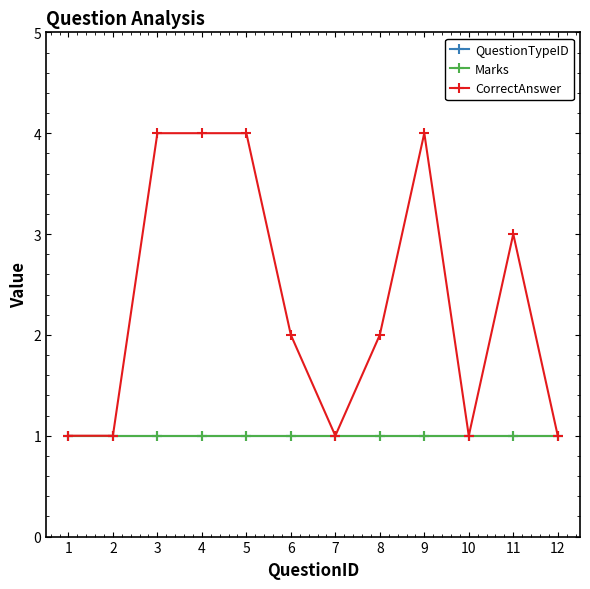

True or false: QuestionTypeID has a value of 1 at 9.

True